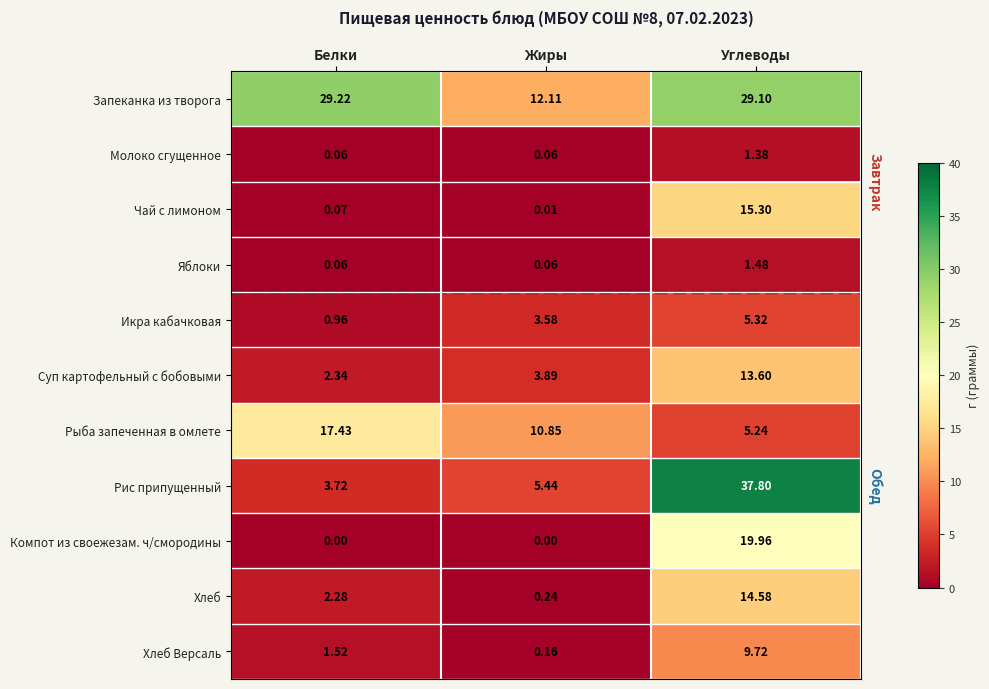

At which label does Суп картофельный с бобовыми first exceed 3?

Жиры